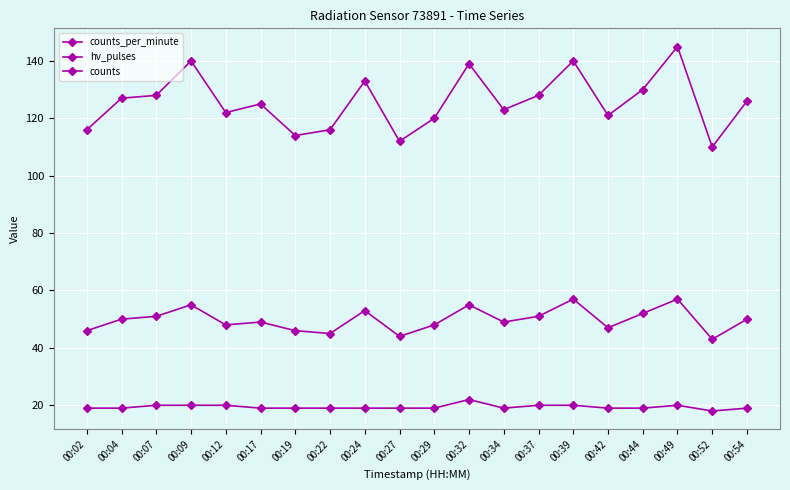

Rank the series at 00:24 from lowest to highest value.

hv_pulses, counts_per_minute, counts